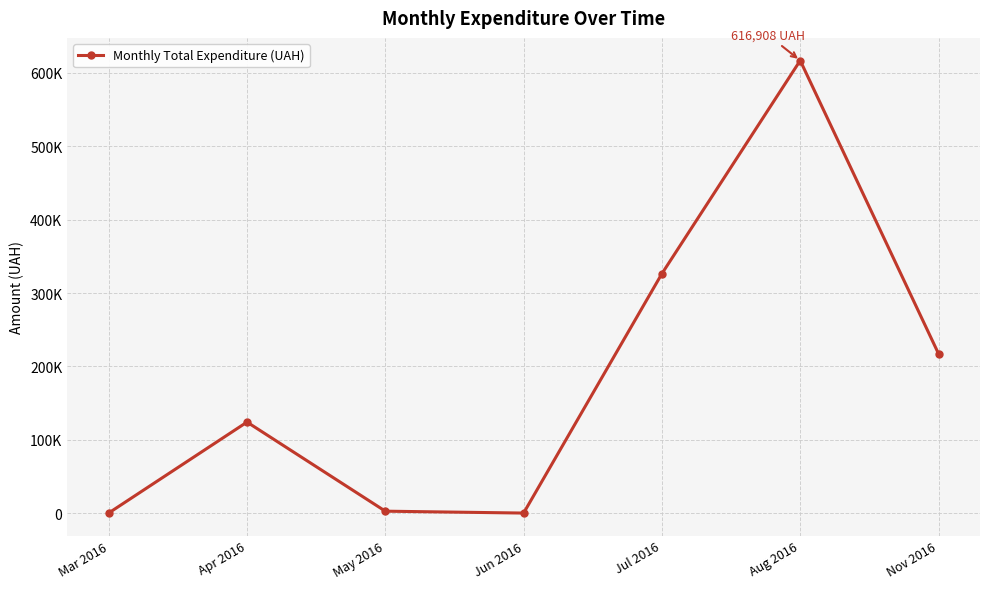

What is the value of the 3rd point from the left?

2788.1